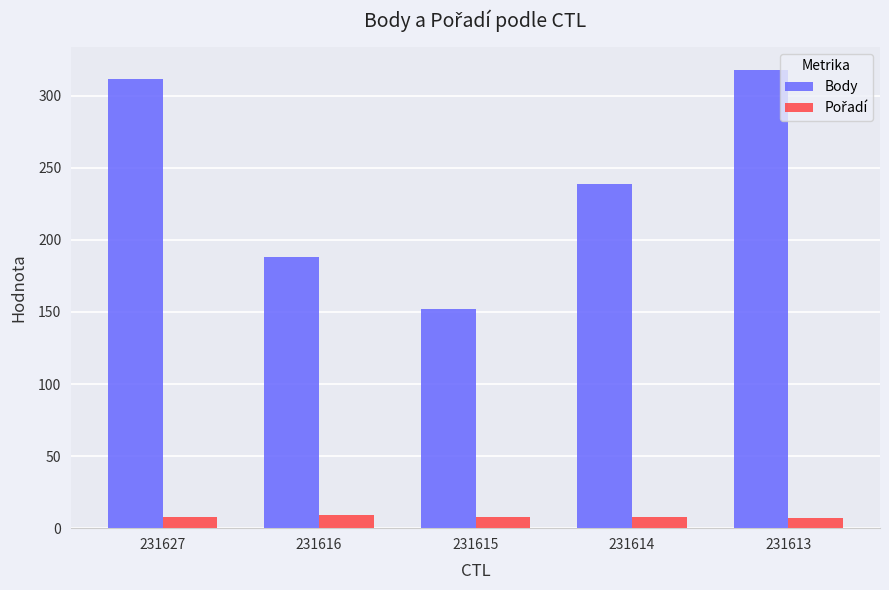

True or false: Body has a value of 152 at 231615.

True